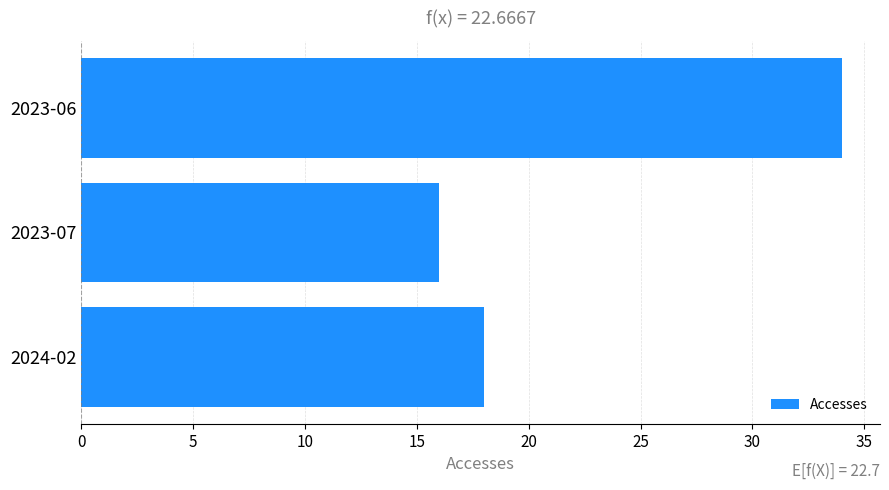

What is the average value?

23